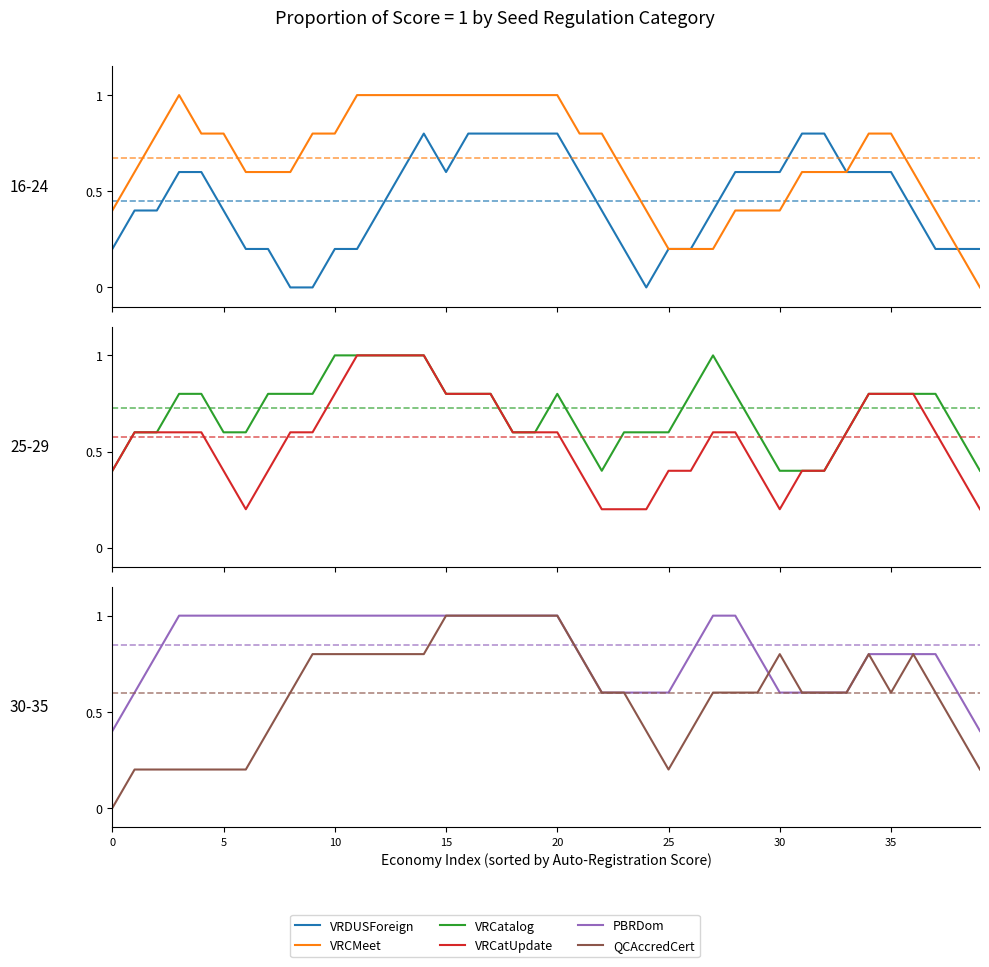

What is the difference between the VRCMeet values at 31 and 9?

0.2